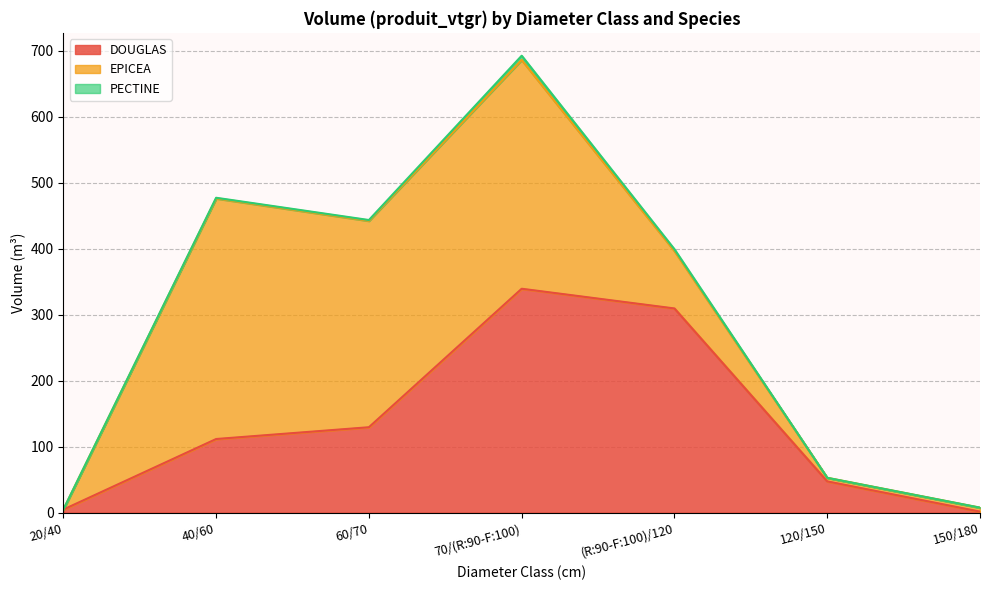

What is the value of the DOUGLAS point at the 6th from the left?

47.9